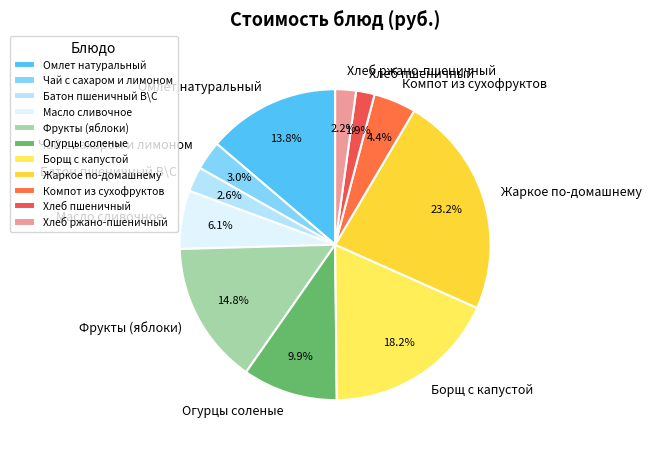

Which category has the biggest portion of the pie?

Жаркое по-домашнему